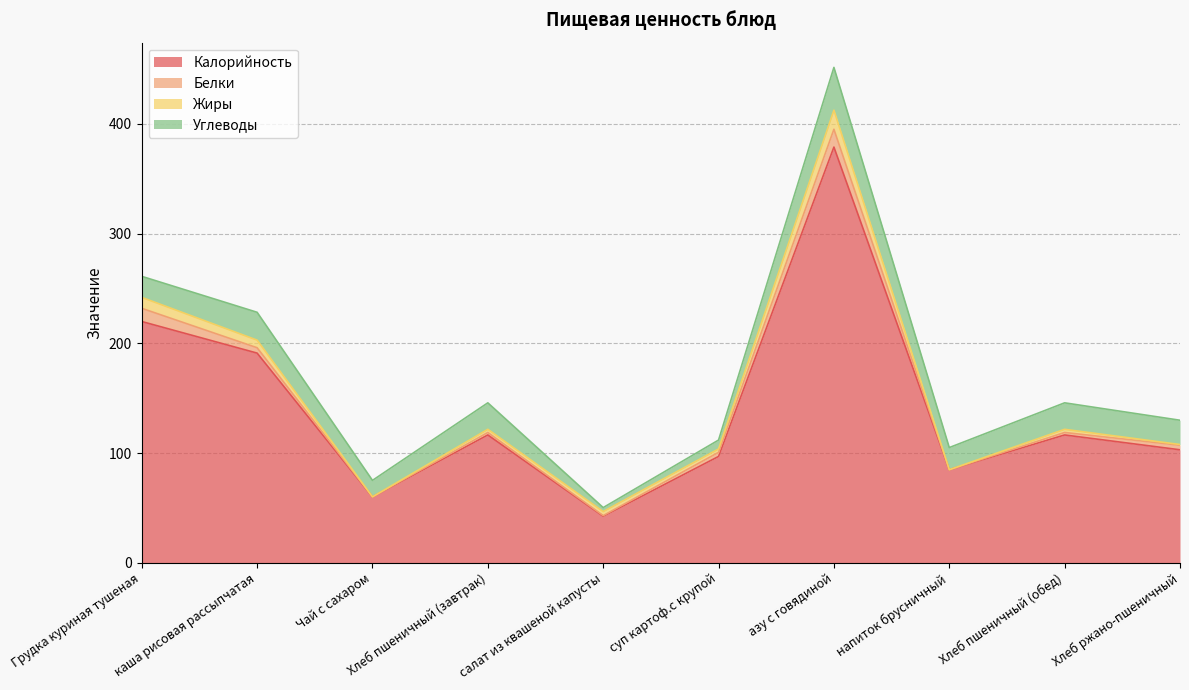

What is the highest value of the Углеводы series?

39.0